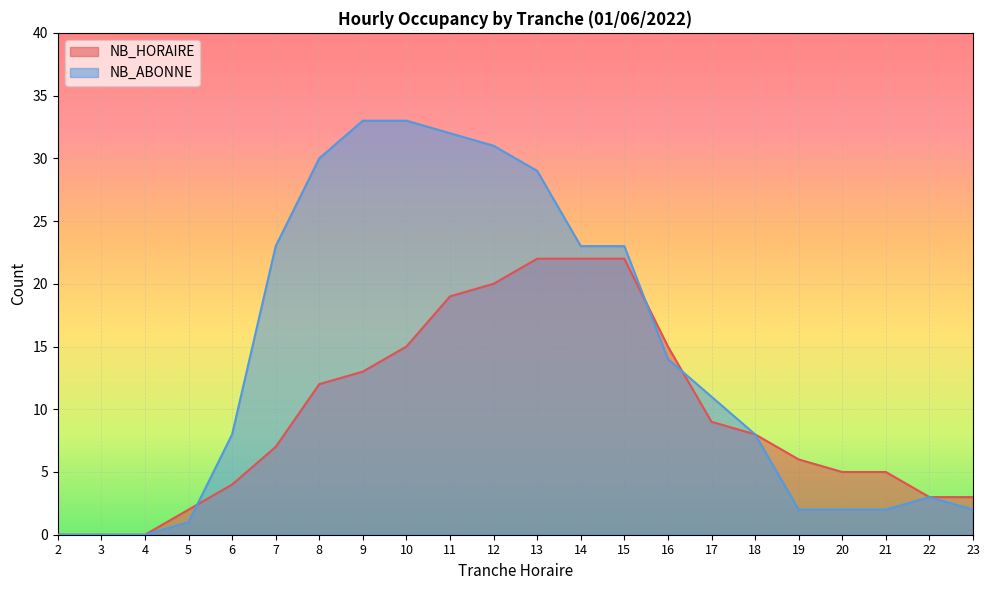

Is it true that NB_ABONNE equals 1 at 5?

True